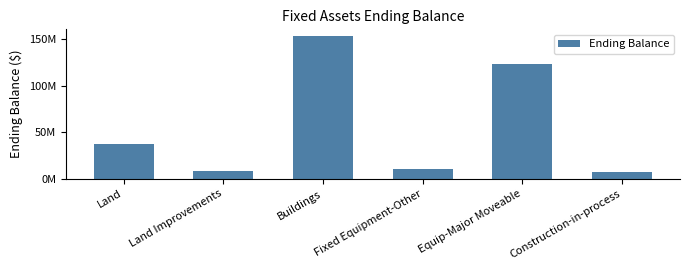

List the labels in order of value, largest first.

Buildings, Equip-Major Moveable, Land, Fixed Equipment-Other, Land Improvements, Construction-in-process